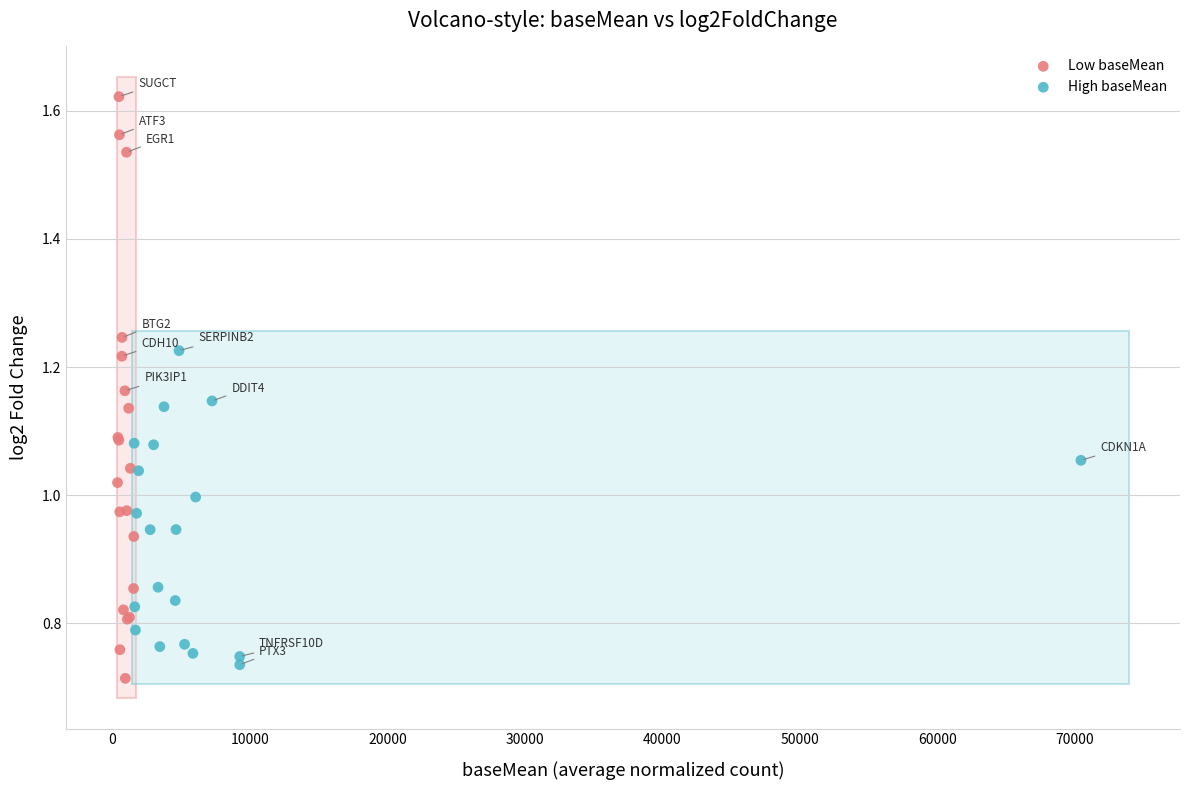

Which series reaches the maximum Y coordinate?

Low baseMean